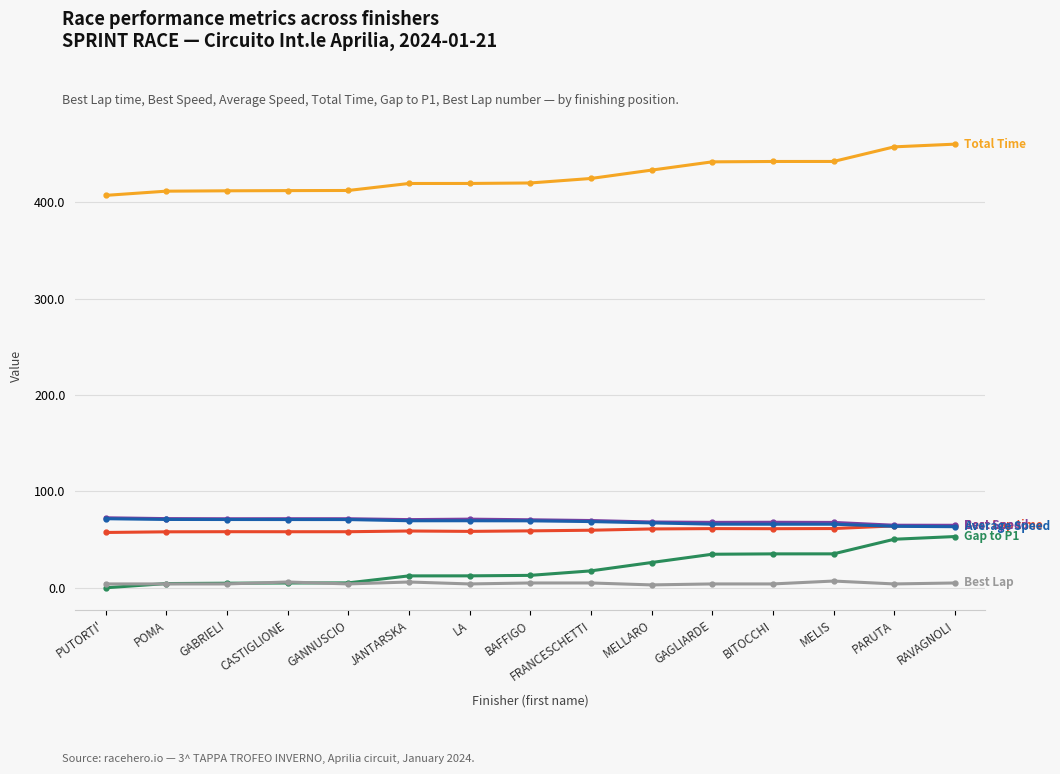

What is the maximum value shown in the chart?

460.3